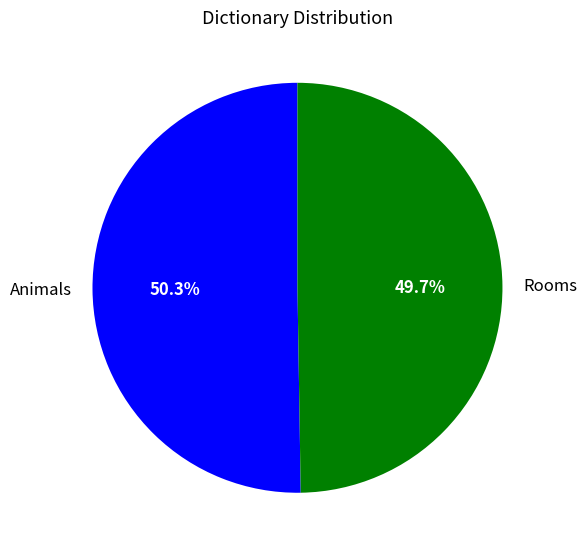

Between Rooms and Animals, which is larger?

Animals